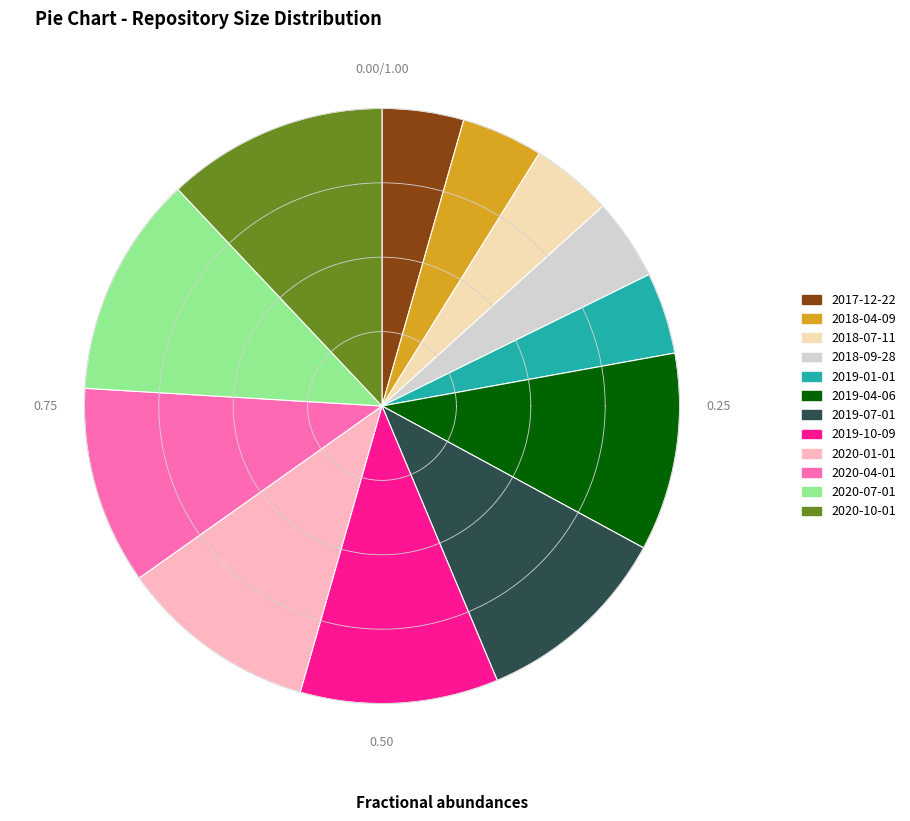

The one_cell=21 (2019-01-01) slice represents 1% of the pie. True or false?

False